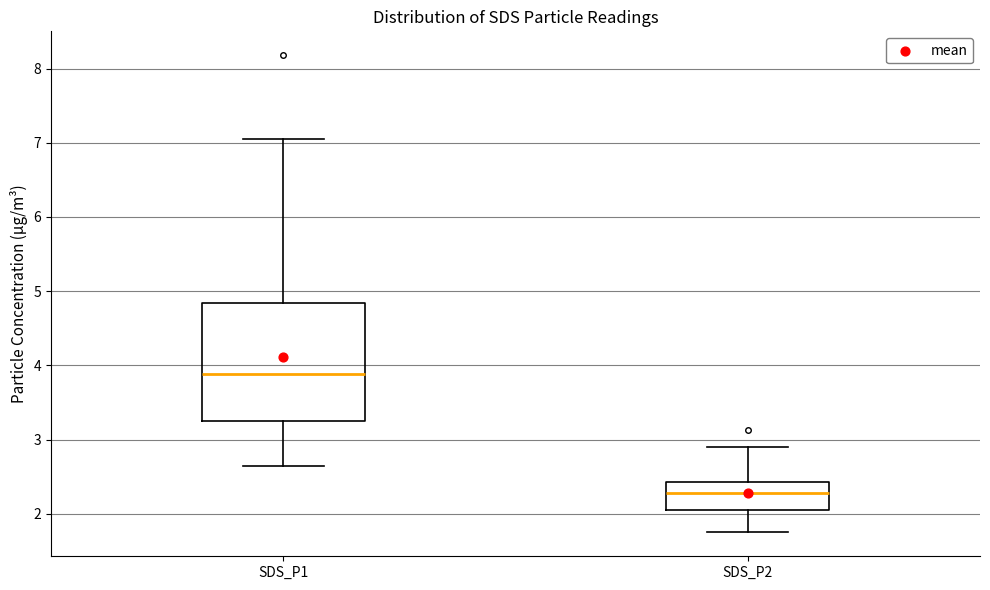

Which box's median line is the highest?

SDS_P1